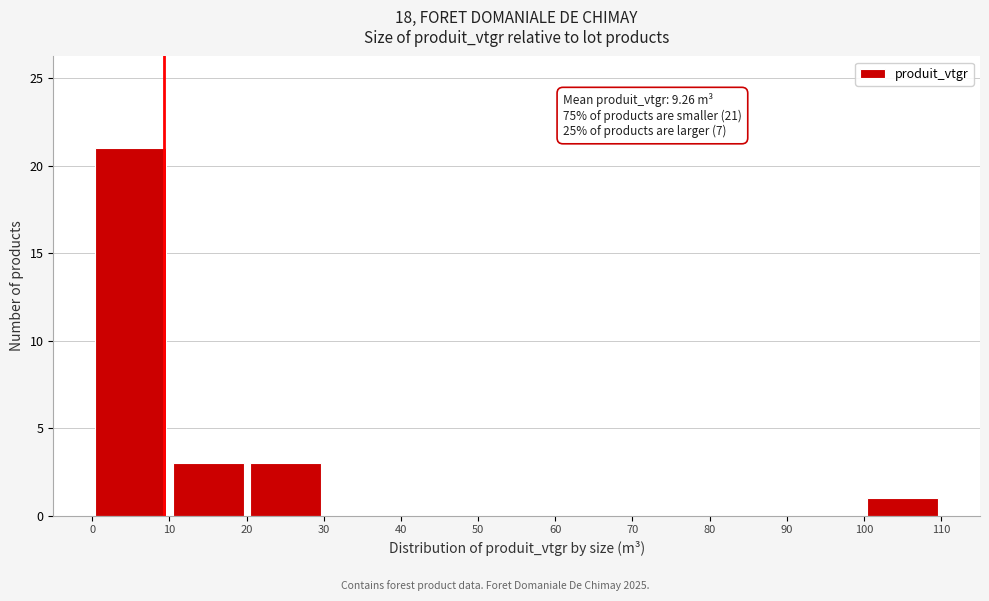

Over which range of the x-axis is the bar tallest?

0 to 10